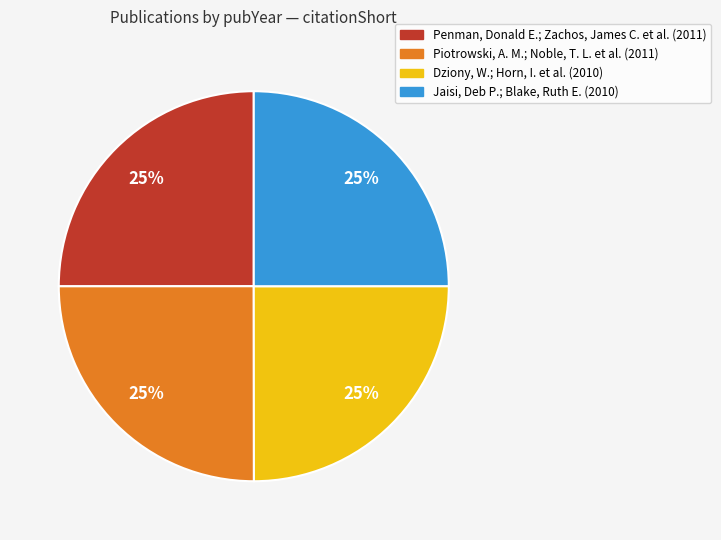

To the nearest percent, what percentage of the pie is Penman, Donald E.; Zachos, James C. et al. (2011)?

25%